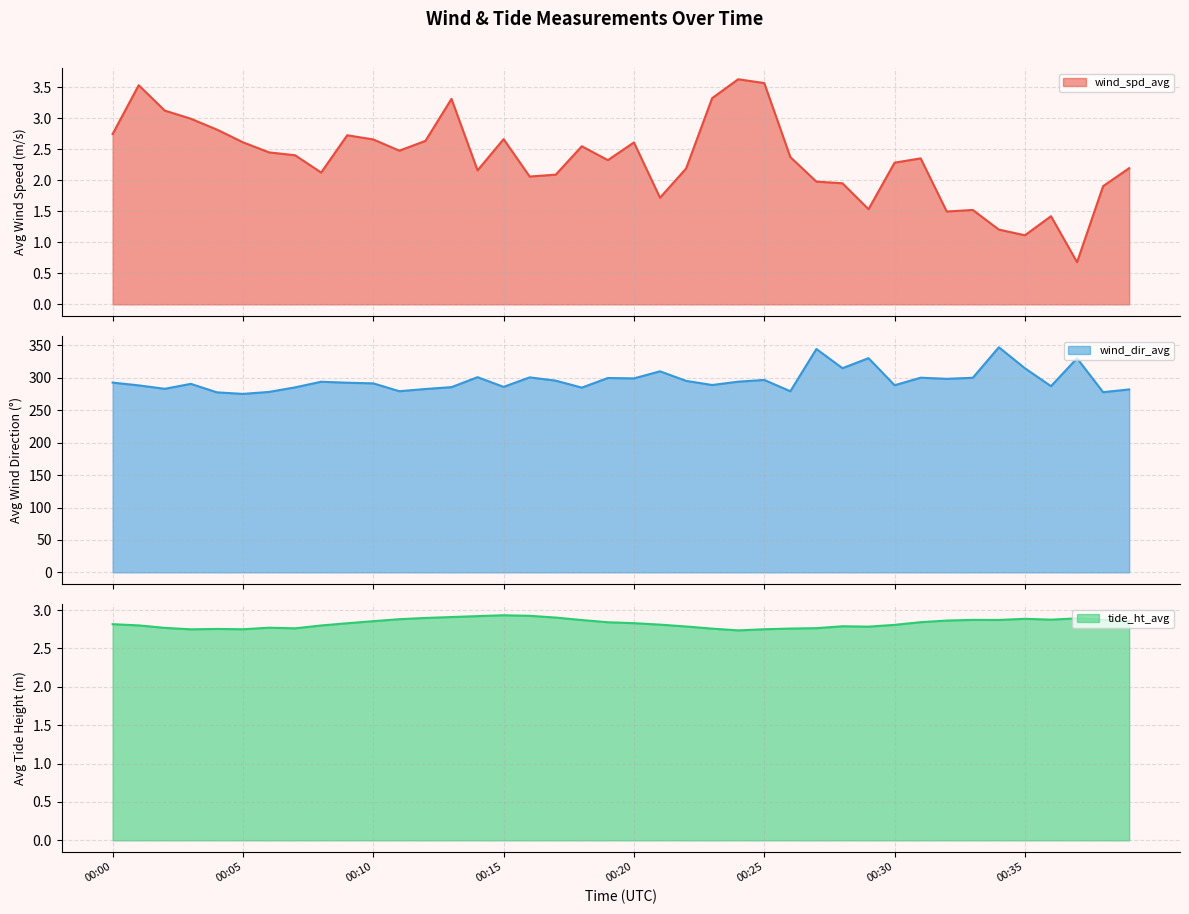

At which label does wind_dir_avg first exceed 292?

00:00